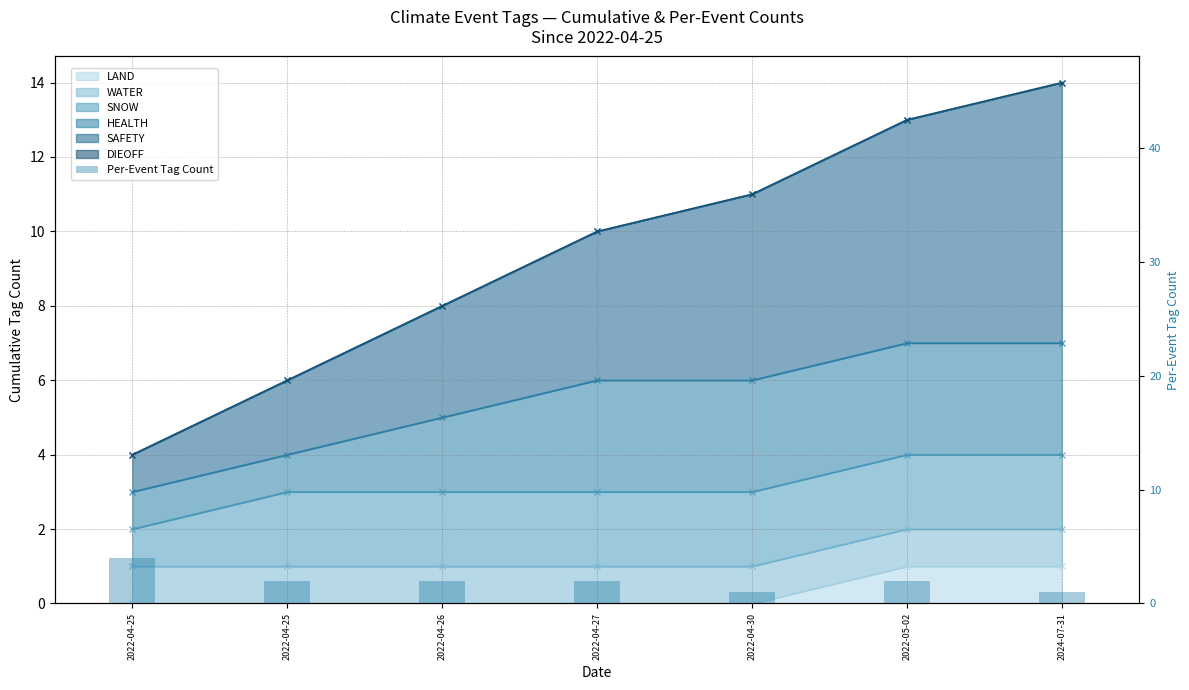

What is the label of the 2nd bar from the left?

2022-04-25